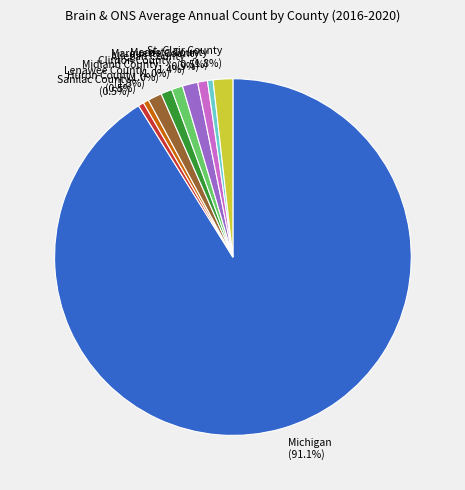

To the nearest percent, what portion does St. Clair County represent?

2%